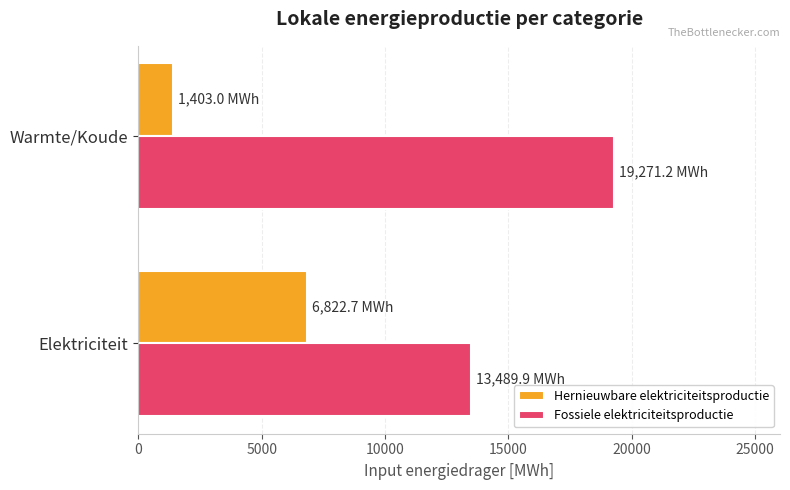

Where is Hernieuwbare elektriciteitsproductie nearest to the value 4112?

Warmte/Koude